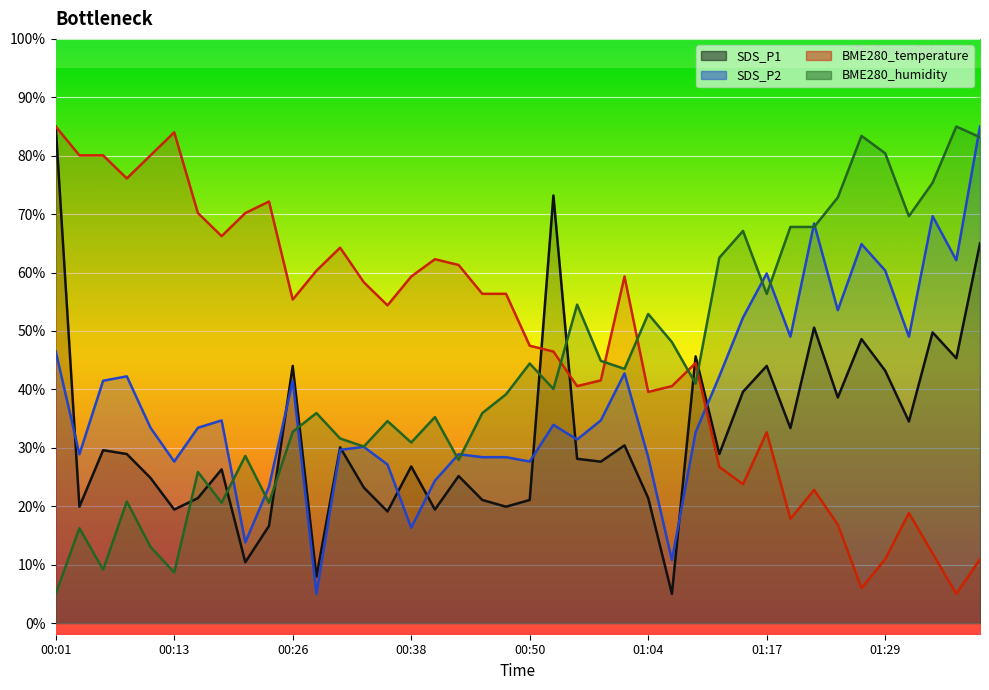

Rank the series by their maximum value, from highest to lowest.

SDS_P1, SDS_P2, BME280_temperature, BME280_humidity